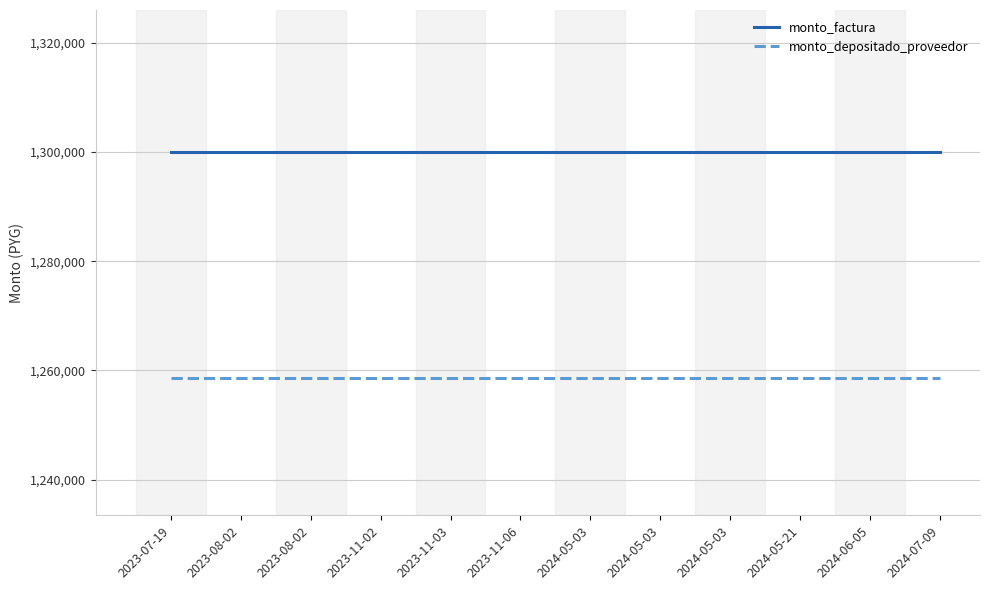

What is the value of the monto_factura point at the 2nd from the left?

1300000